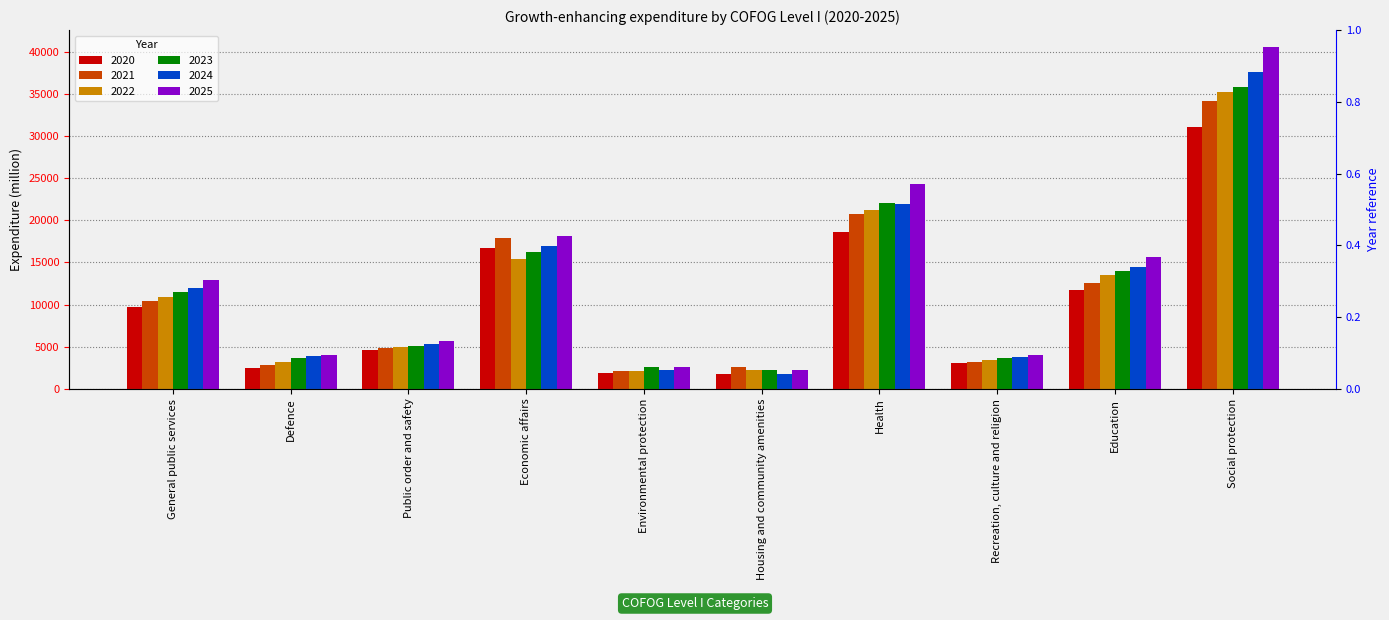

Reading right to left, transcribe all the data shown in this chart.

2020: Social protection=31103.1	Education=11752.6	Recreation, culture and religion=3017.8	Health=18594.5	Housing and community amenities=1764.5	Environmental protection=1915.4	Economic affairs=16661.4	Public order and safety=4563.8	Defence=2439.1	General public services=9718.9
2021: Social protection=34196.8	Education=12564.9	Recreation, culture and religion=3243.1	Health=20792.7	Housing and community amenities=2563.1	Environmental protection=2111.7	Economic affairs=17920.9	Public order and safety=4817.0	Defence=2809.8	General public services=10393.4
2022: Social protection=35187.2	Education=13500.8	Recreation, culture and religion=3435.4	Health=21235.1	Housing and community amenities=2254.3	Environmental protection=2176.5	Economic affairs=15453.2	Public order and safety=4939.8	Defence=3143.9	General public services=10954.9
2023: Social protection=35847.3	Education=13928.8	Recreation, culture and religion=3627.9	Health=22083.9	Housing and community amenities=2300.1	Environmental protection=2655.3	Economic affairs=16284.0	Public order and safety=5141.7	Defence=3650.0	General public services=11525.1
2024: Social protection=37641.9	Education=14422.1	Recreation, culture and religion=3808.6	Health=21915.0	Housing and community amenities=1805.1	Environmental protection=2262.5	Economic affairs=16925.2	Public order and safety=5272.3	Defence=3898.0	General public services=11970.5
2025: Social protection=40536.5	Education=15646.4	Recreation, culture and religion=4052.7	Health=24344.9	Housing and community amenities=2295.4	Environmental protection=2647.9	Economic affairs=18124.7	Public order and safety=5727.4	Defence=3977.4	General public services=12889.9